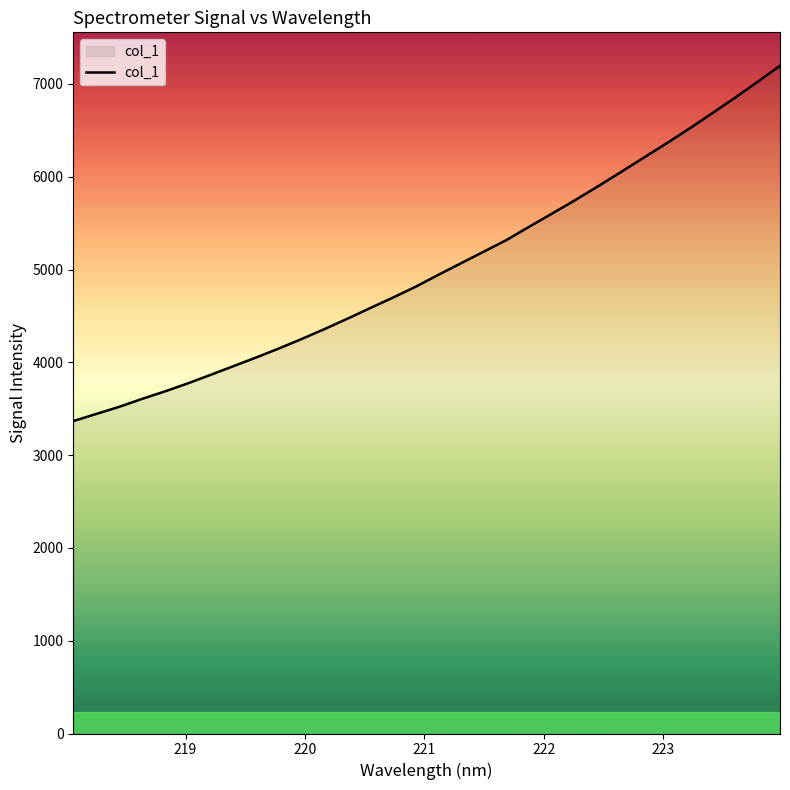

Count the number of values greater than 4942.

16